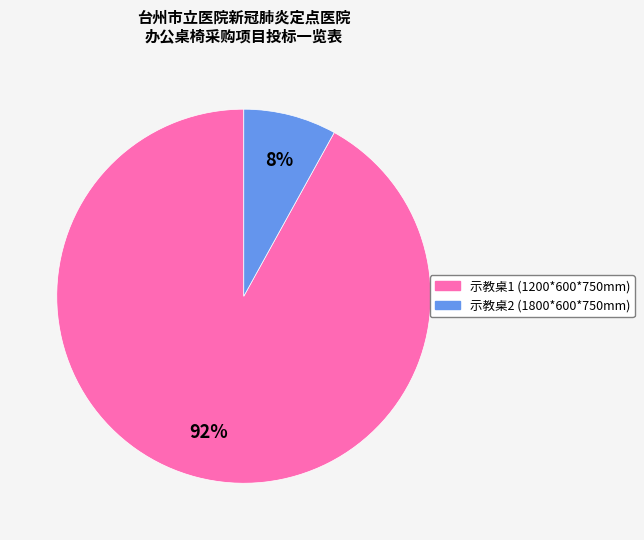

Which slice represents more than half of the pie?

示教桌1 (1200*600*750mm)